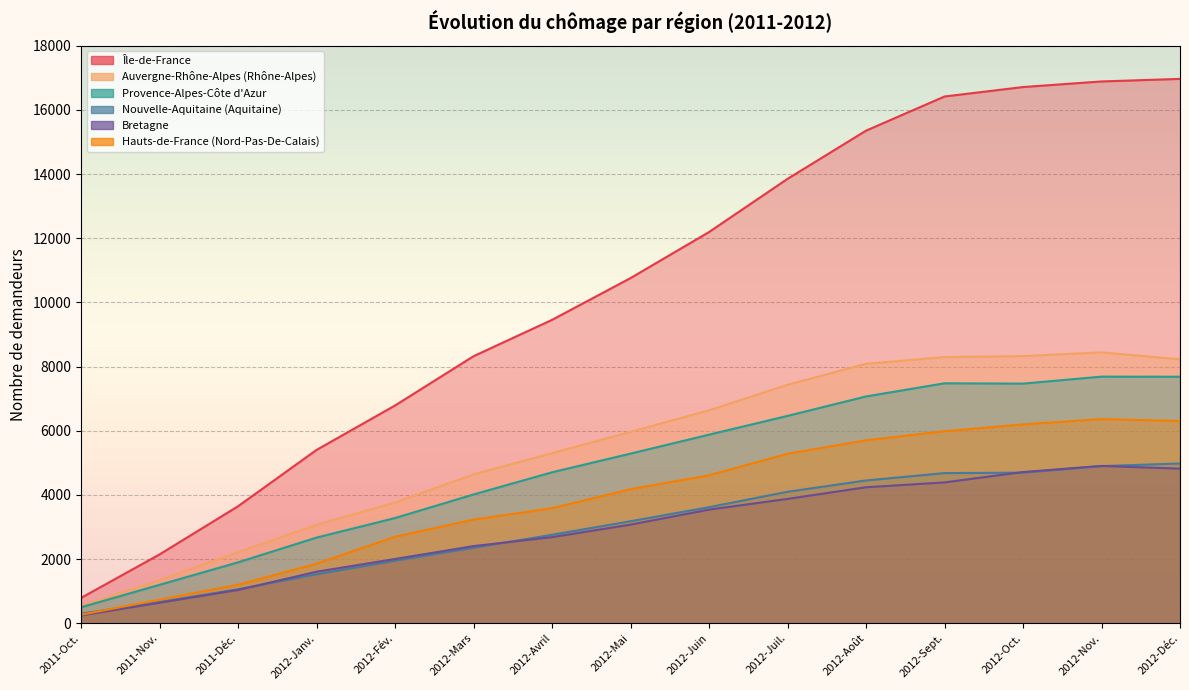

Reading right to left, list all the values displayed in this chart.

Île-de-France: 16967	16887	16713	16418	15353	13851	12193	10758	9456	8323	6787	5402	3646	2145	790
Auvergne-Rhône-Alpes (Rhône-Alpes): 8227	8443	8327	8296	8087	7432	6637	5964	5301	4641	3764	3068	2215	1343	548
Provence-Alpes-Côte d'Azur: 7684	7687	7469	7479	7069	6463	5878	5287	4705	4014	3280	2670	1899	1198	498
Nouvelle-Aquitaine (Aquitaine): 4980	4898	4694	4680	4450	4098	3618	3180	2758	2352	1949	1525	1060	663	298
Bretagne: 4819	4904	4713	4390	4239	3876	3542	3075	2684	2405	2003	1606	1037	639	243
Hauts-de-France (Nord-Pas-De-Calais): 6303	6364	6199	5985	5704	5282	4612	4179	3585	3230	2697	1856	1197	736	265